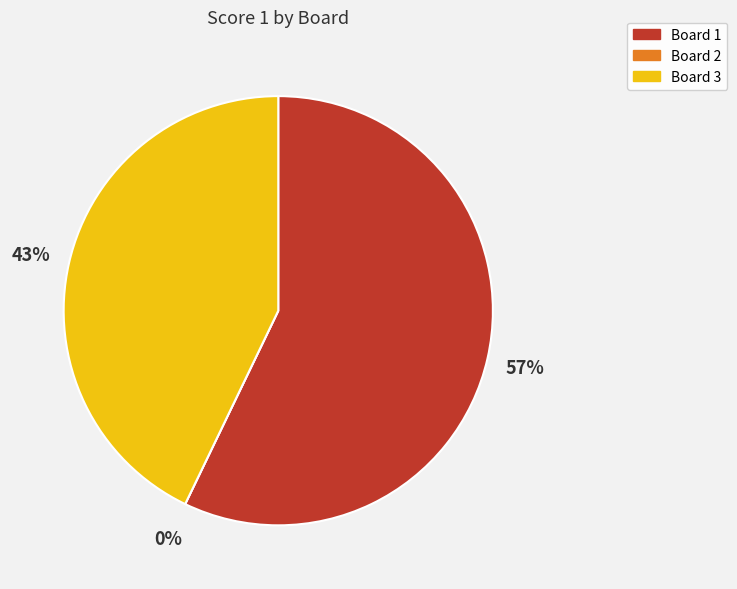

Combined, do Board 3 and Board 2 account for over 50%?

No